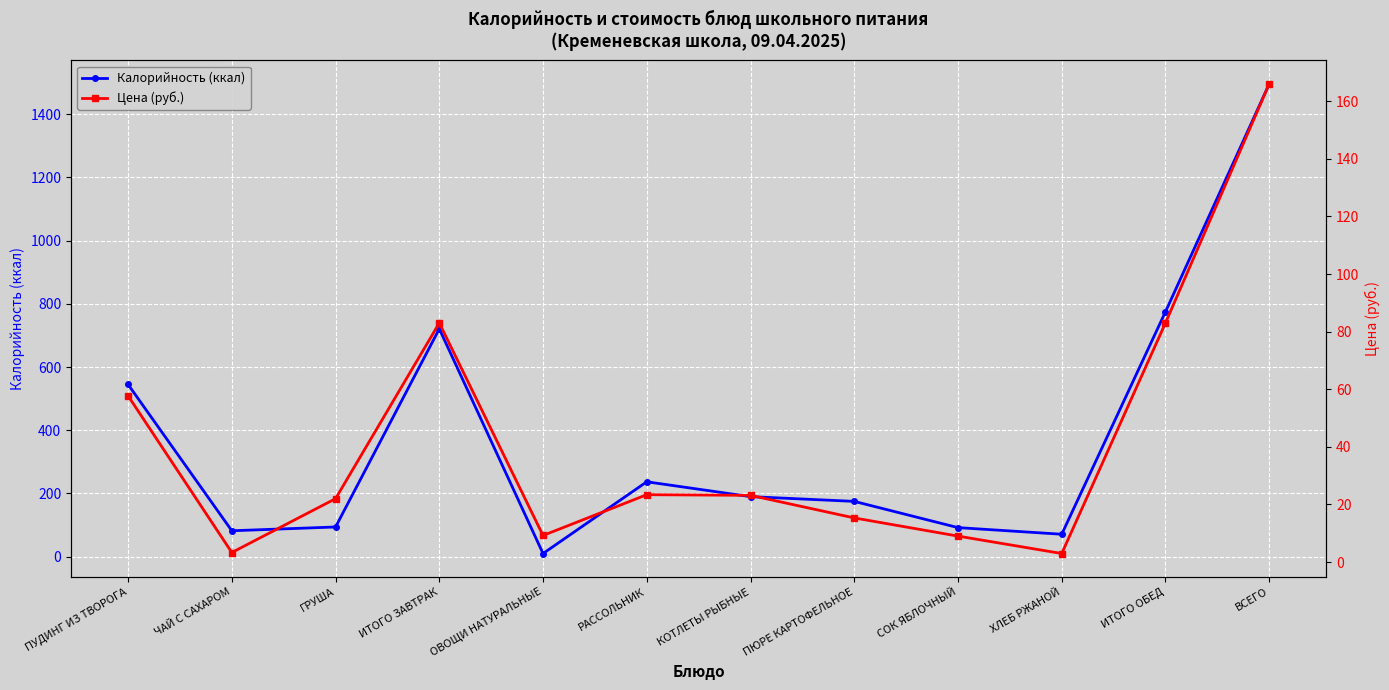

Reading left to right, what are all the values shown in this chart?

Калорийность (ккал): 545.0	82.0	94.0	721.0	10.0	237.0	190.0	175.0	92.0	71.0	775.0	1496.0
Цена (руб.): 57.7	3.3	22.0	83.0	9.2	23.4	23.1	15.3	9.0	3.0	83.0	166.0